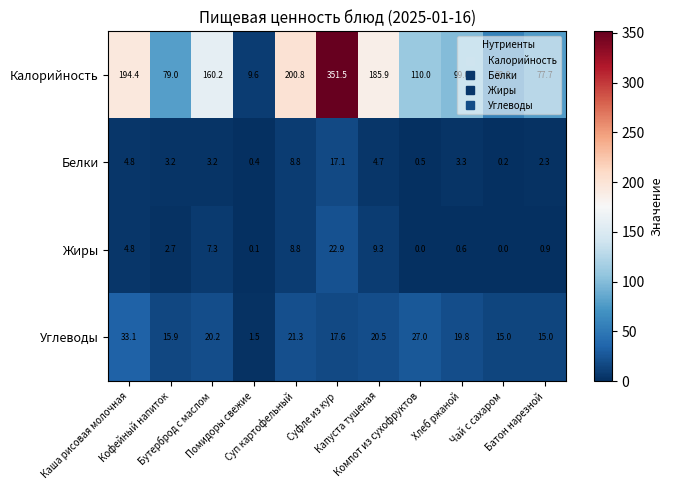

Rank the series by their maximum value, from lowest to highest.

Белки, Жиры, Углеводы, Калорийность